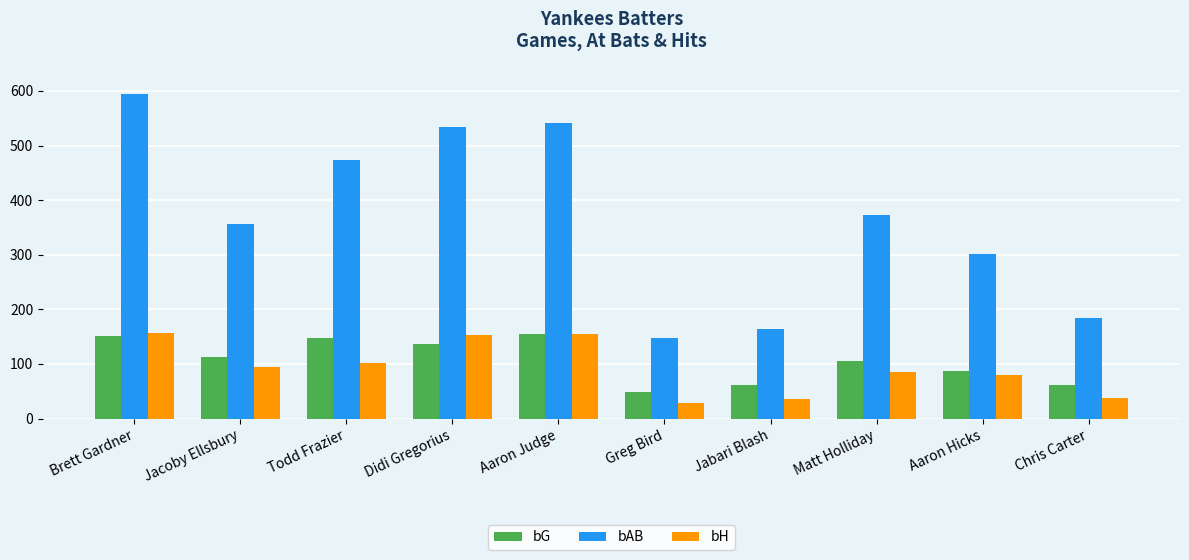

Count the number of data series in this chart.

3